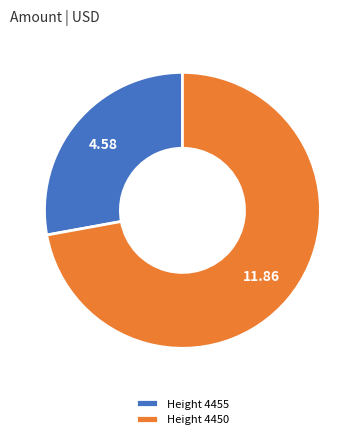

How many slices are in this pie chart?

2